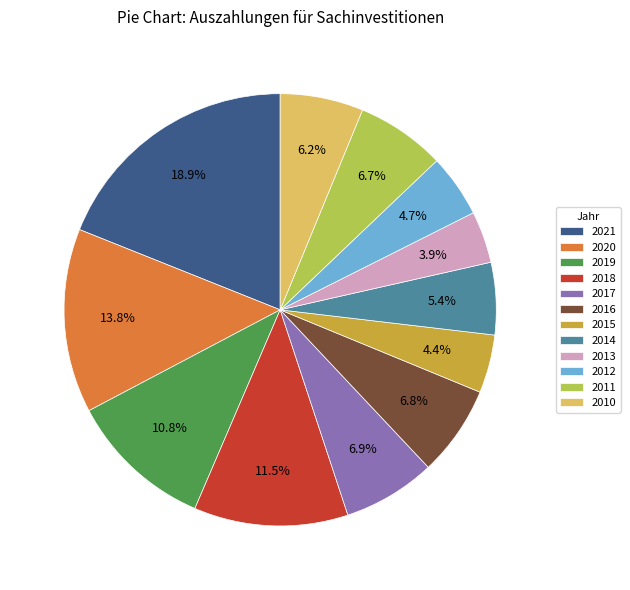

To the nearest percent, what is the average slice percentage?

8%